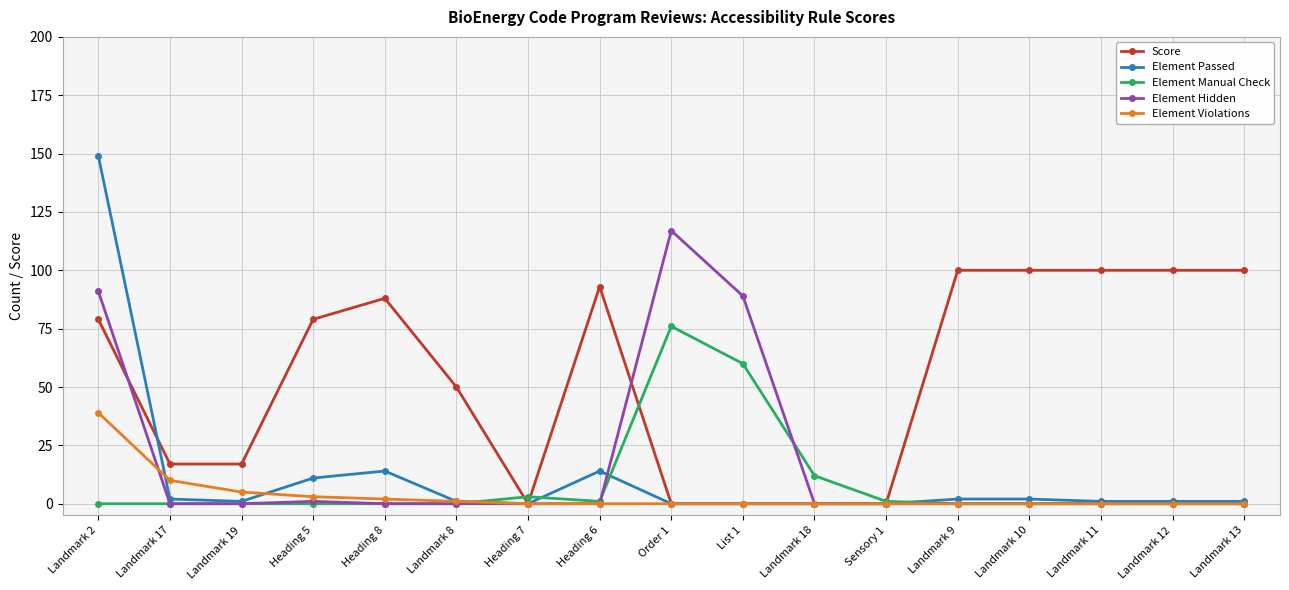

At which category does the chart reach its peak across all series?

Landmark 2